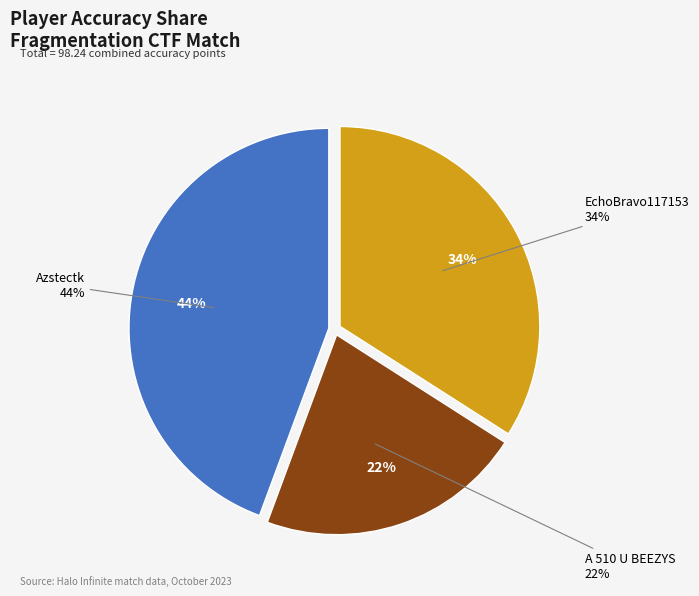

To the nearest percent, what is the difference between the EchoBravo117153 and A 510 U BEEZYS slice percentages?

12%